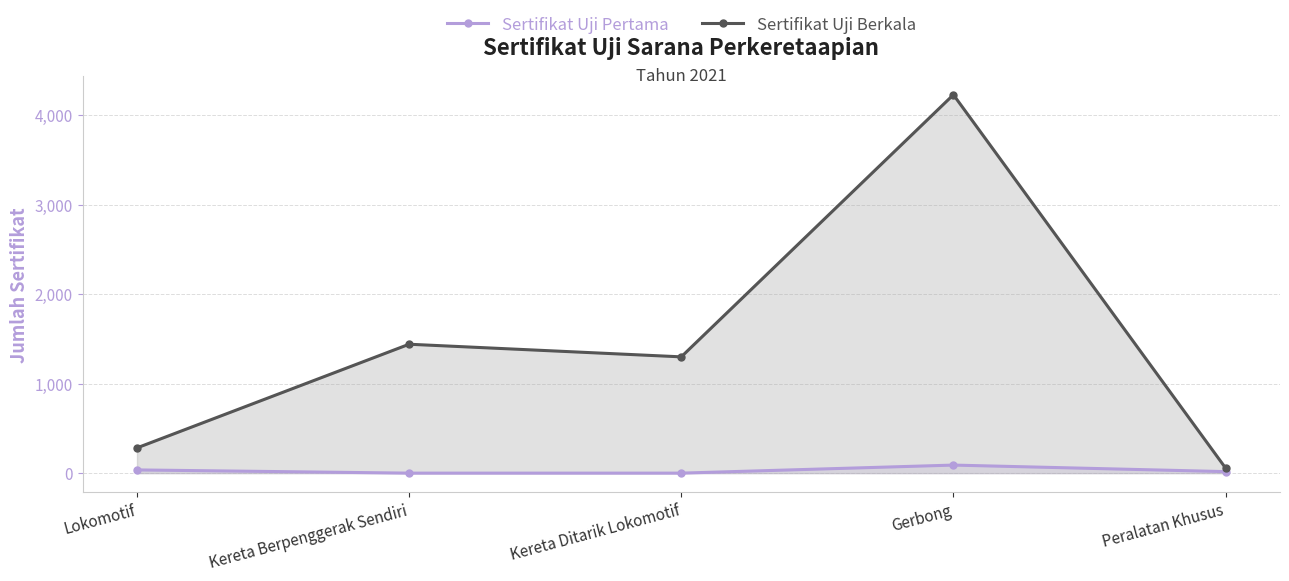

Where is Sertifikat Uji Berkala nearest to the value 2142?

Kereta Berpenggerak Sendiri